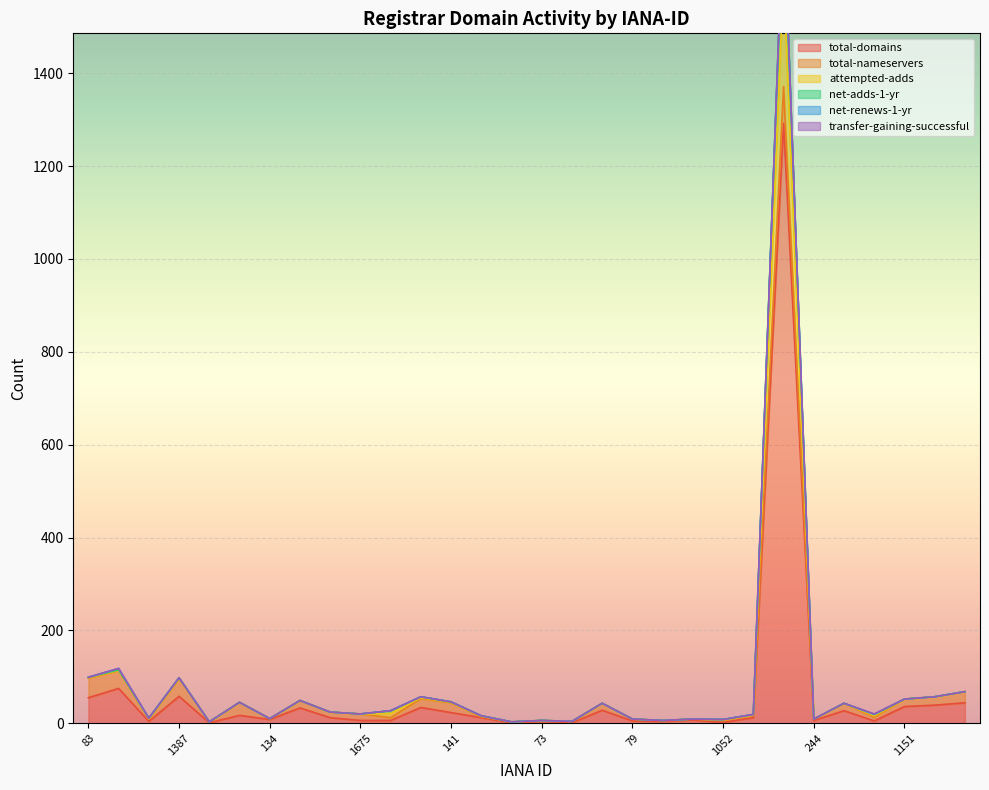

True or false: attempted-adds and total-domains intersect in this chart.

False